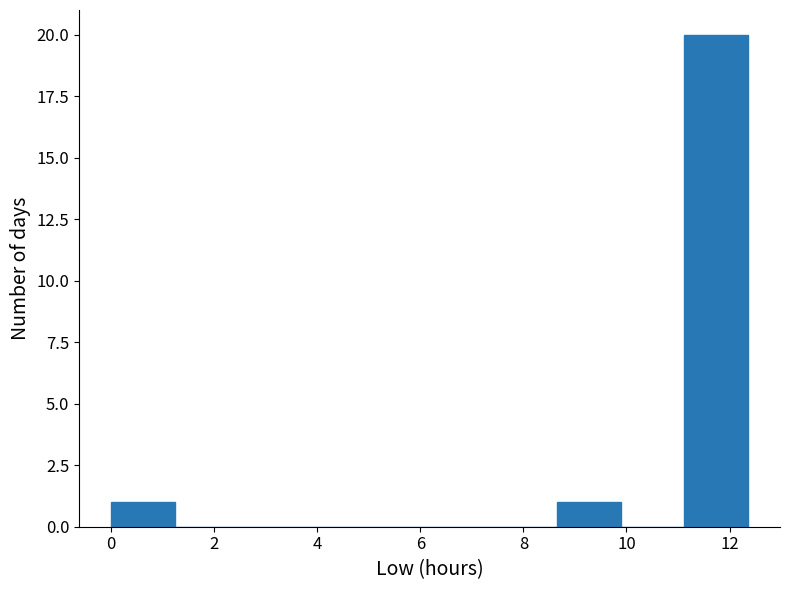

What is the height of the bar covering 8.6 to 9.8 on the x-axis? Neither the bar edges nor the heights are printed on the chart, so give them approximately, as read against the axes.

1